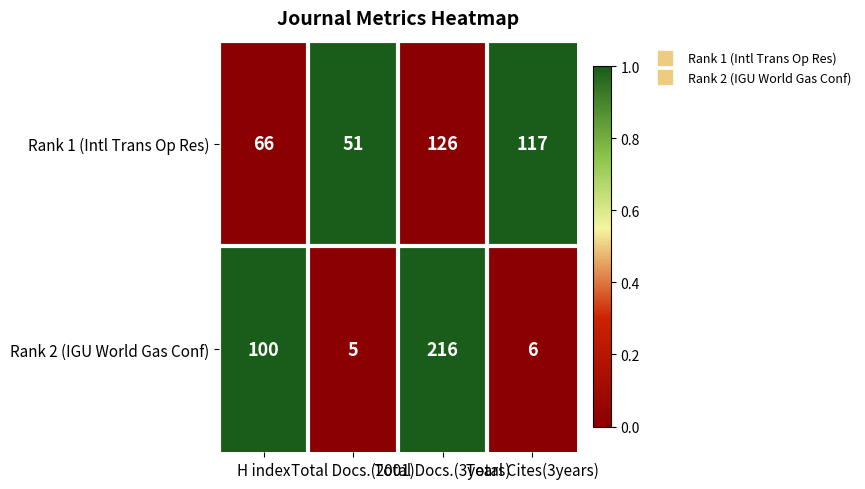

Which series has the largest range (max minus min)?

Rank 2 (IGU World Gas Conf)